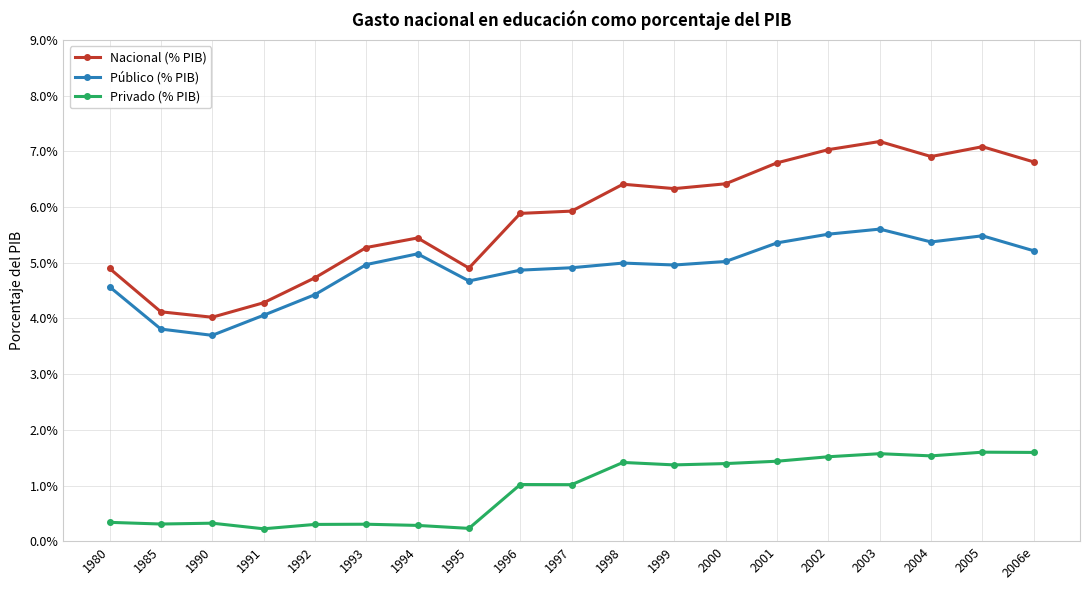

Which series has the largest total across all categories?

Nacional (% PIB)